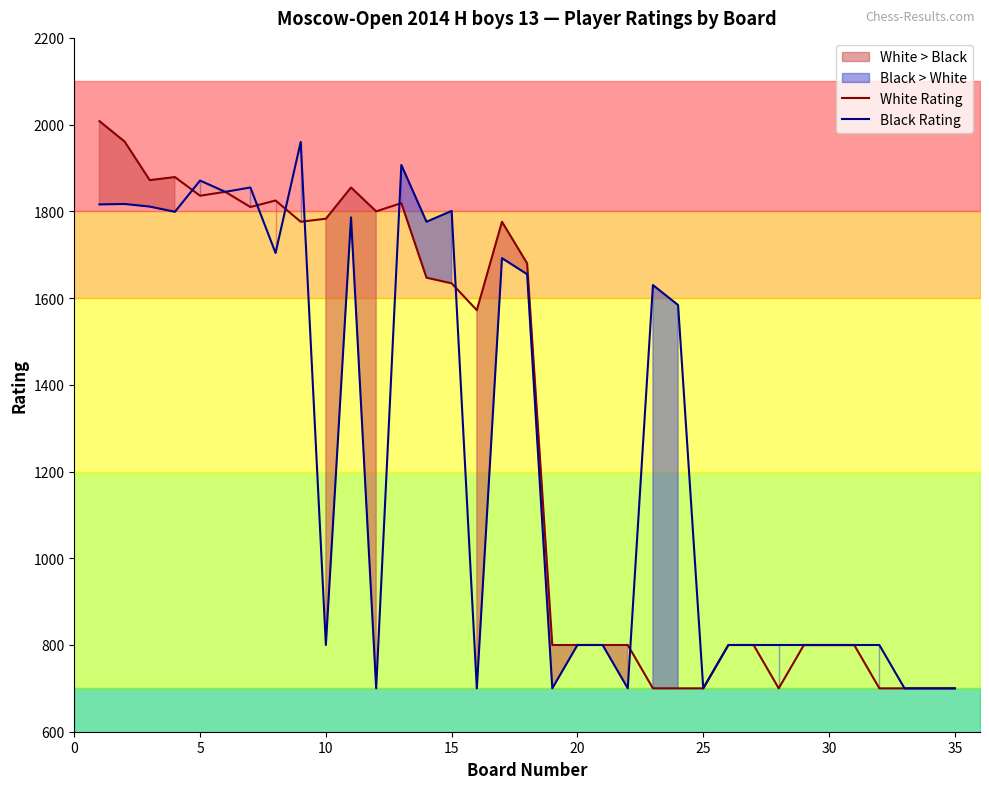

What is the maximum value for White Rating?

2008